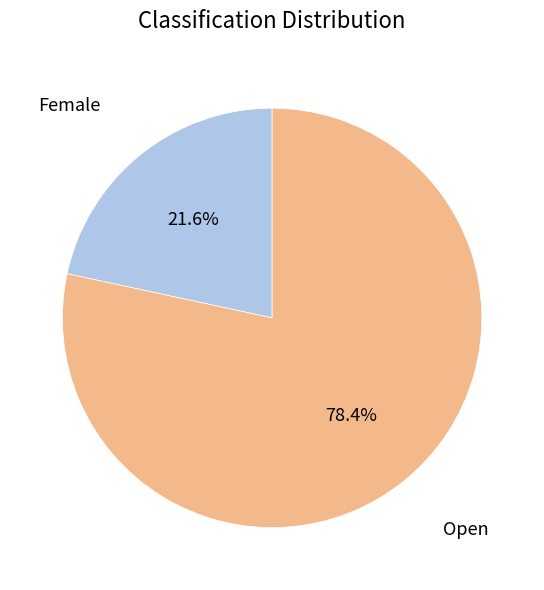

Is there a majority slice in this chart?

Yes